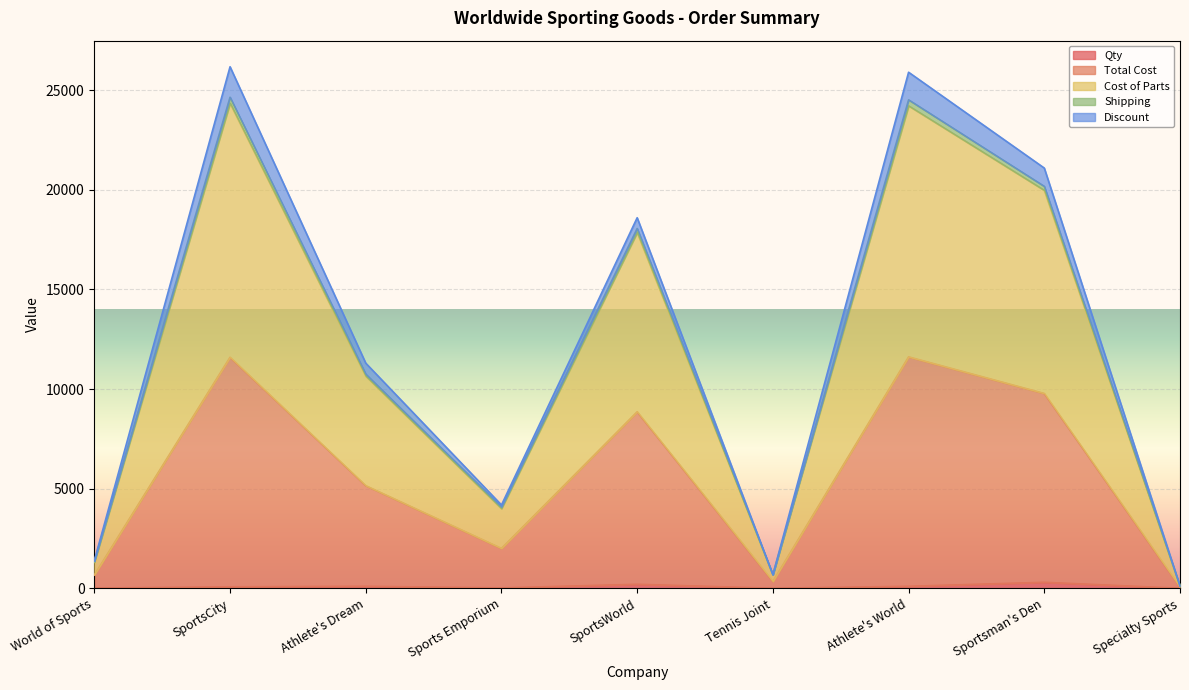

What are all the series names shown in the legend?

Qty, Total Cost, Cost of Parts, Shipping, Discount